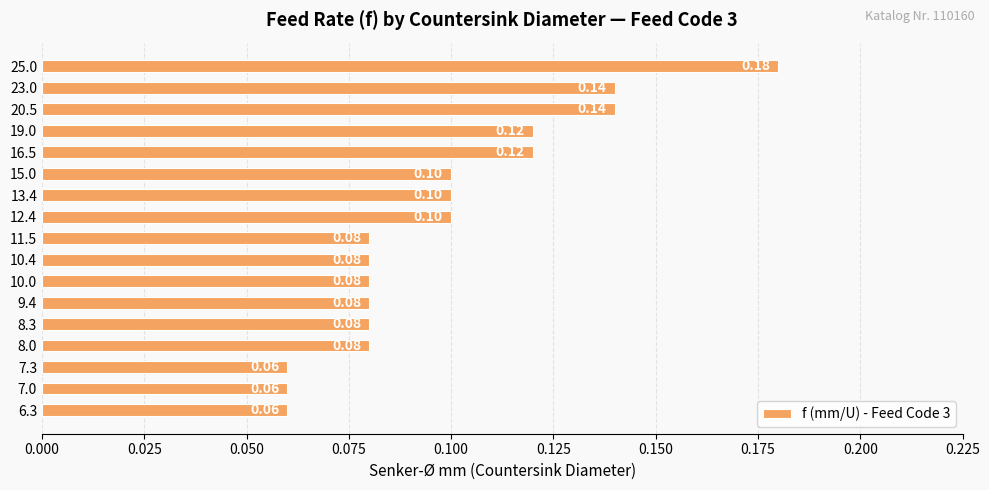

Between 16.5 and 15.0, which is larger?

16.5